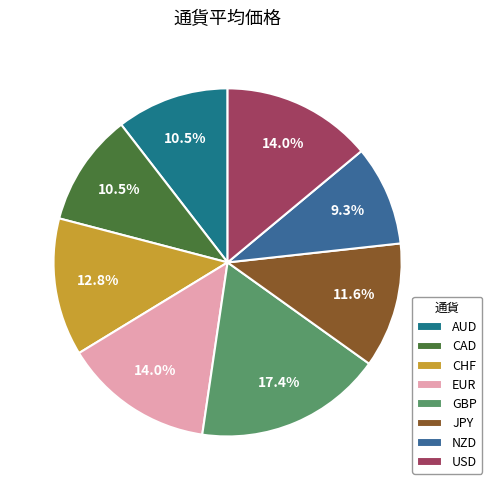

What is the smallest slice in the pie chart?

NZD